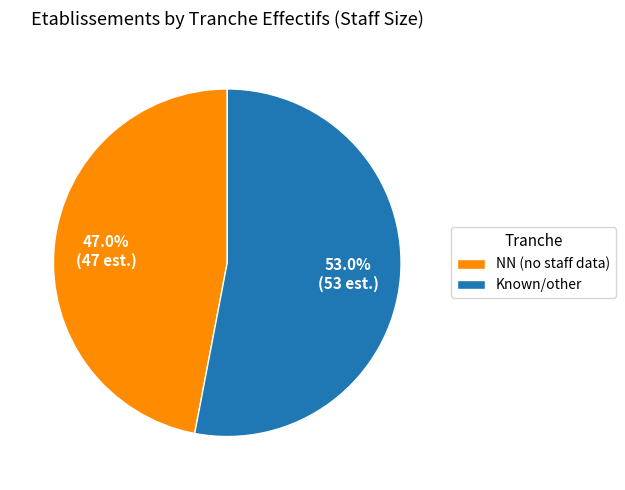

How many segments does this pie chart have?

2